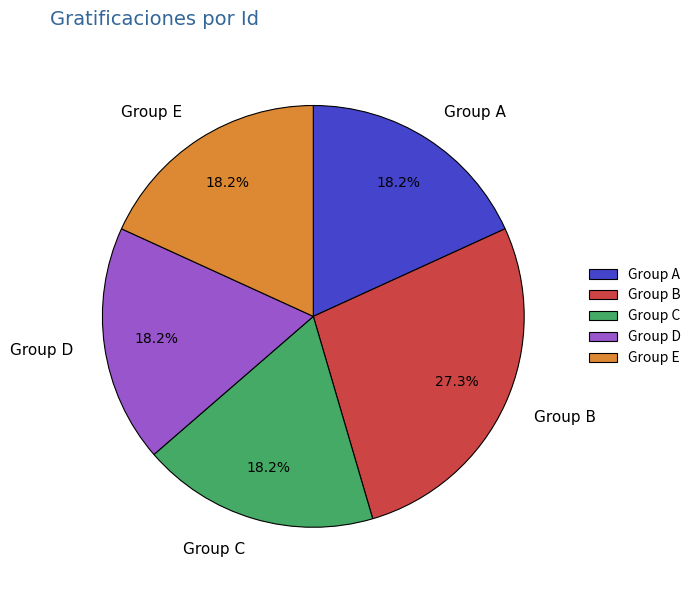

Which category has the biggest portion of the pie?

Group B